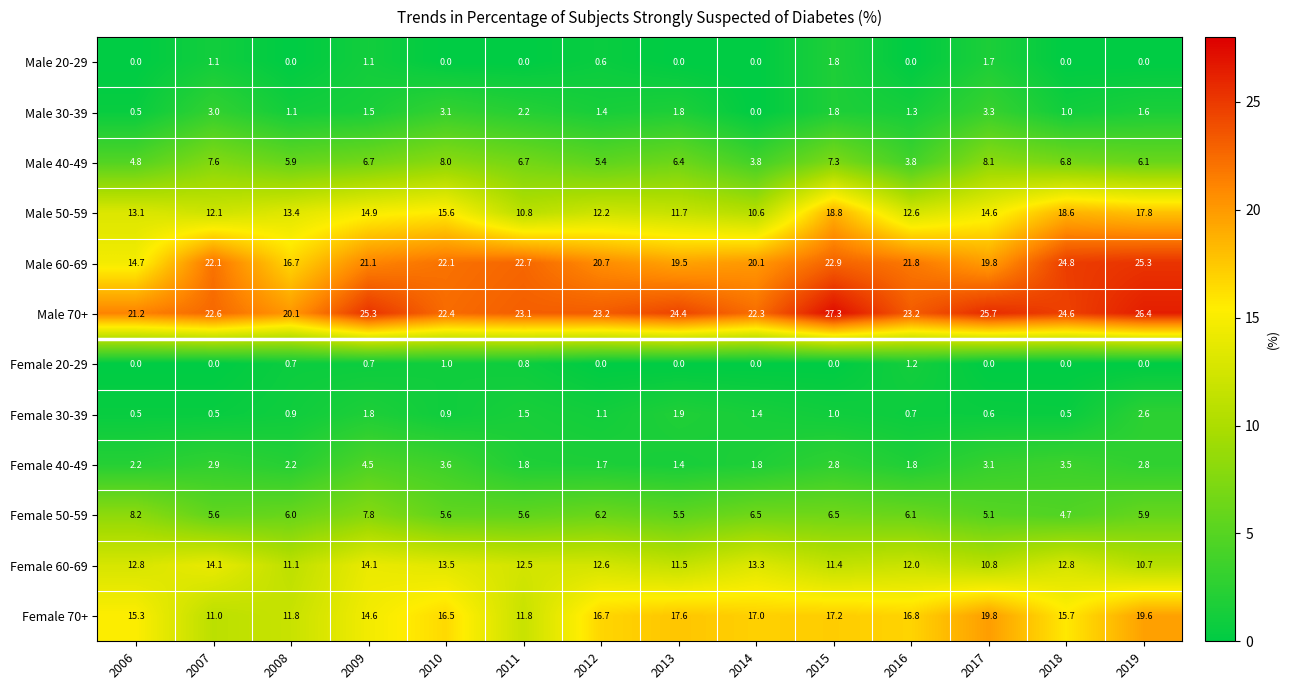

Which series changed the most between 2010 and 2011?

Male 50-59